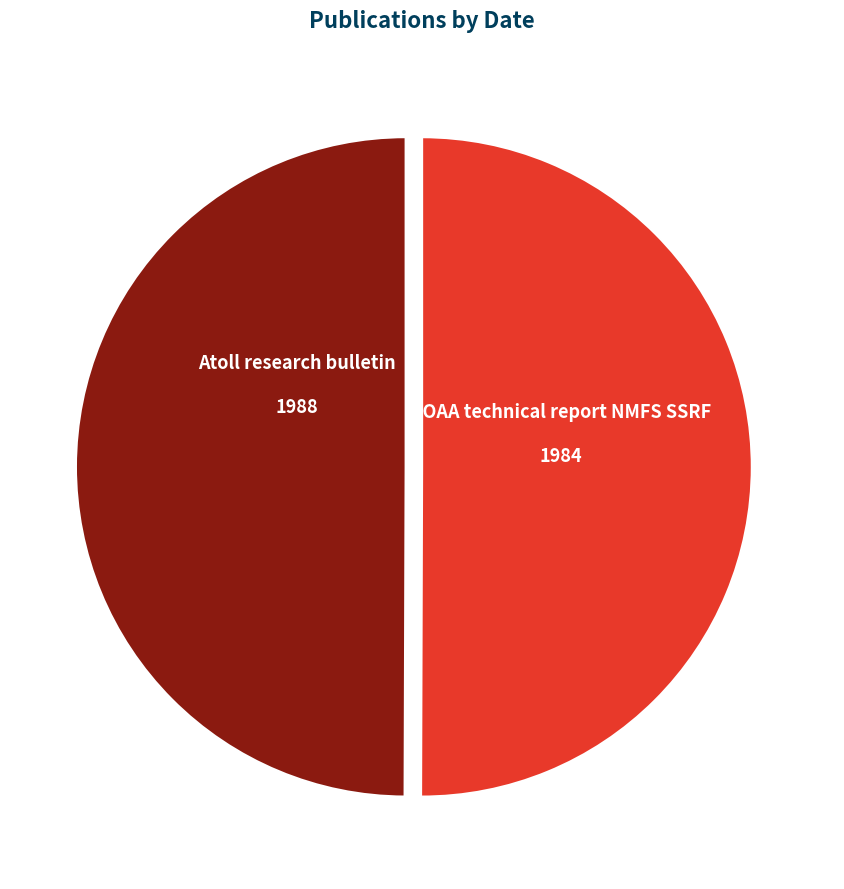

Is it true that NOAA technical report NMFS SSRF is 43% of the pie?

False